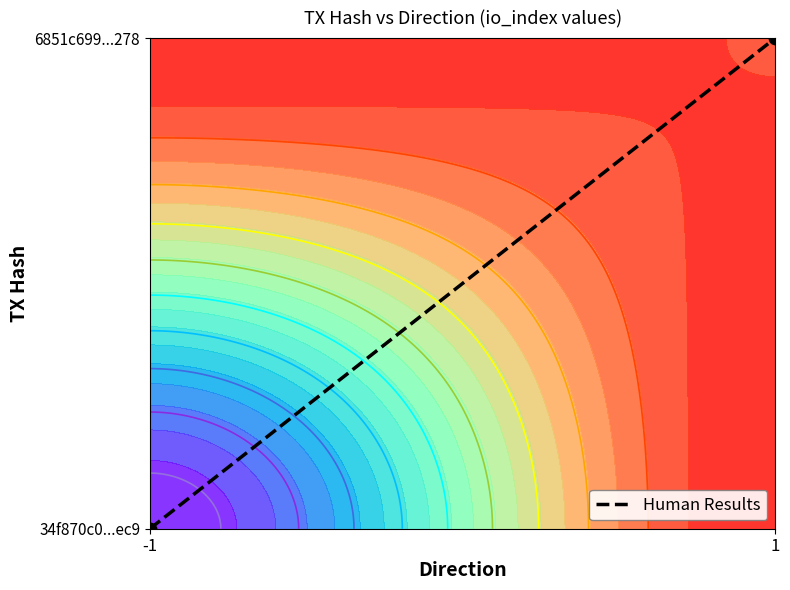

Reading left to right, list all the values displayed in this chart.

-1=0	1=1